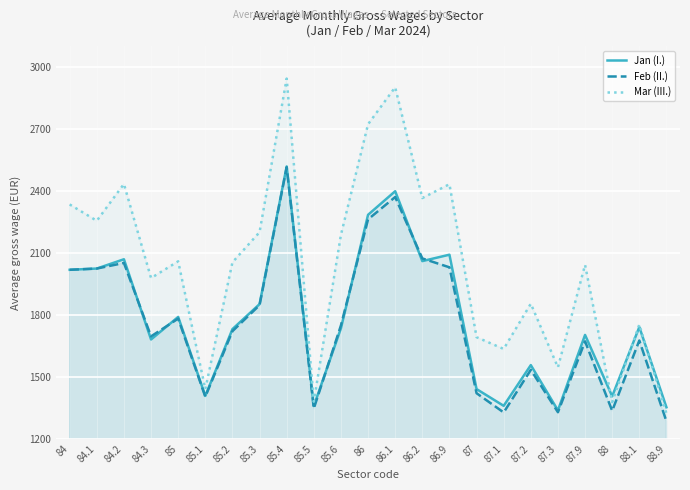

Which series ends up on top after the final intersection of Feb (II.) and Jan (I.)?

Jan (I.)